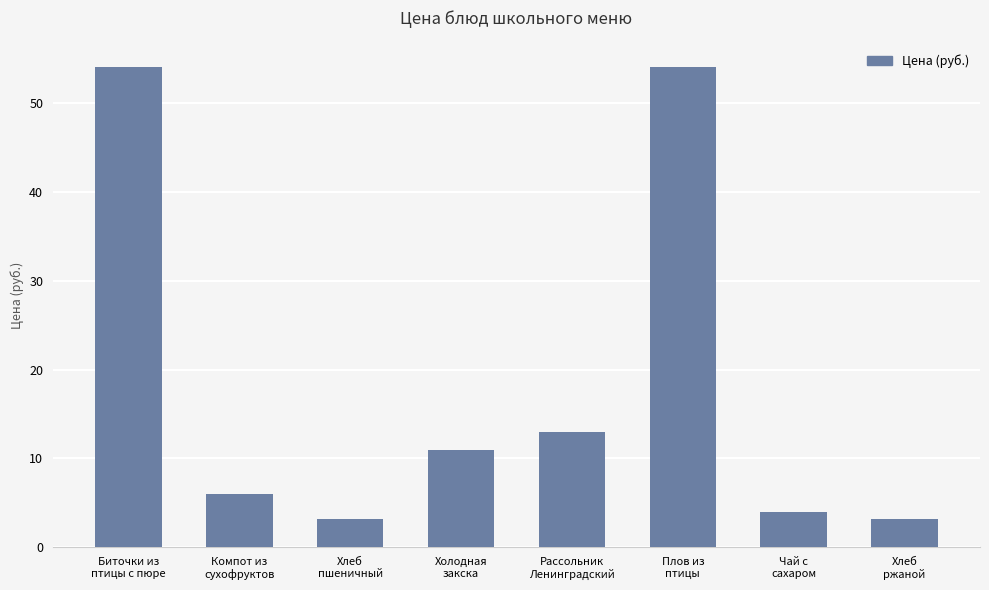

At which label is the value closest to 28?

Рассольник
Ленинградский